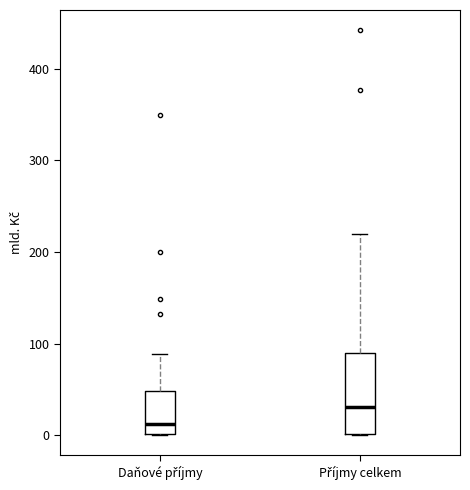

Reading left to right, transcribe this box plot: for each box, give where its median line is, the range the box spans, and where its two whiskers end, as read against the y-axis. The values are not printed on the chart, so give them approximately, as read against the axis.

Daňové příjmy: median 10, box 0 to 50, whiskers 0 to 90
Příjmy celkem: median 30, box 0 to 90, whiskers 0 to 220